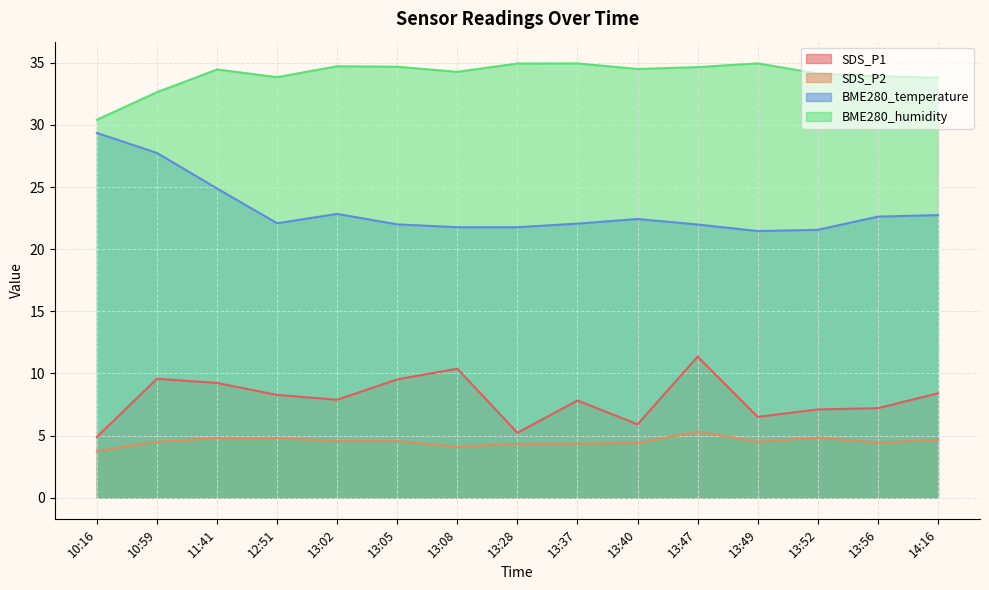

What is the total value across all series at 13:52?

67.6